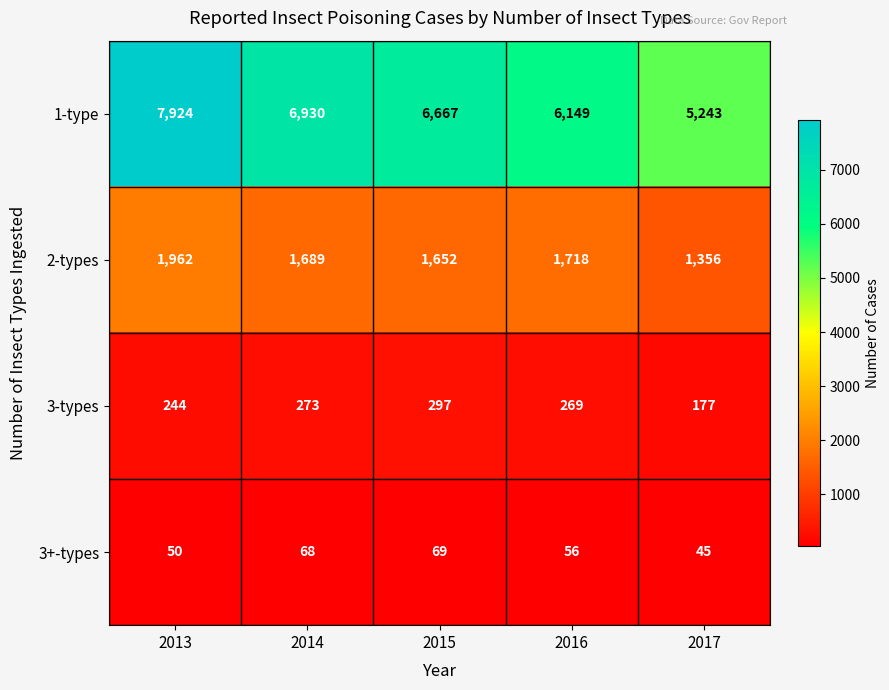

Which series has the widest spread of values?

1-type